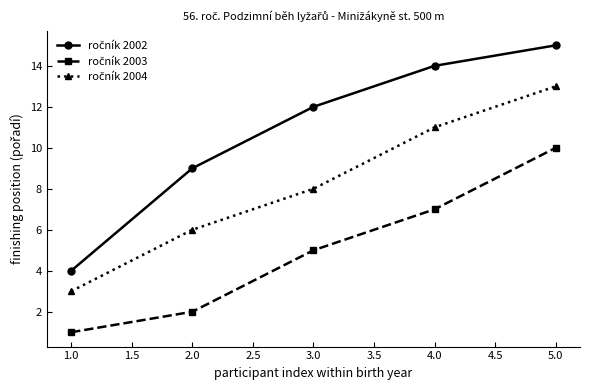

What is the label of the 3rd point from the left?

3.0